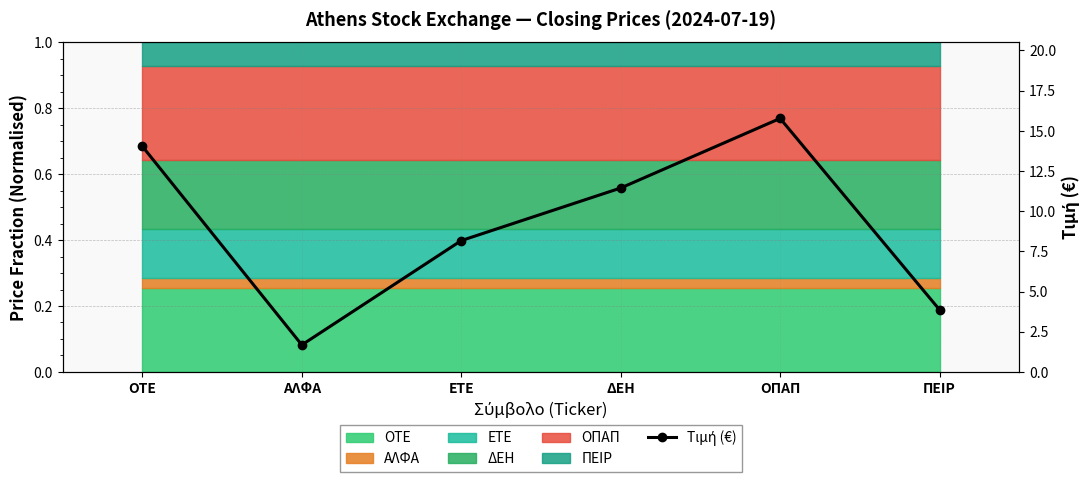

What is the maximum value shown in the chart?

15.8